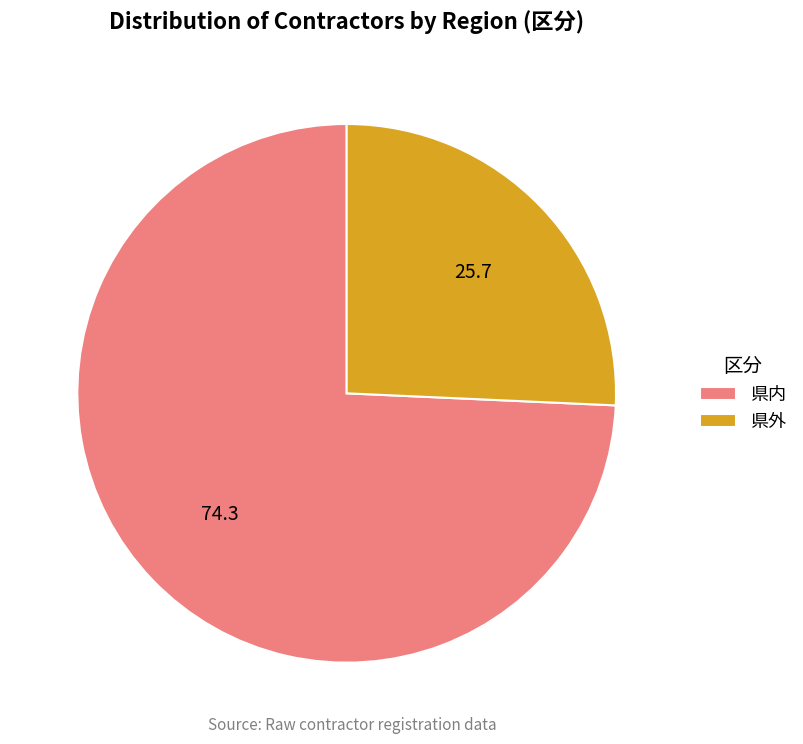

Does any single category account for the majority?

Yes